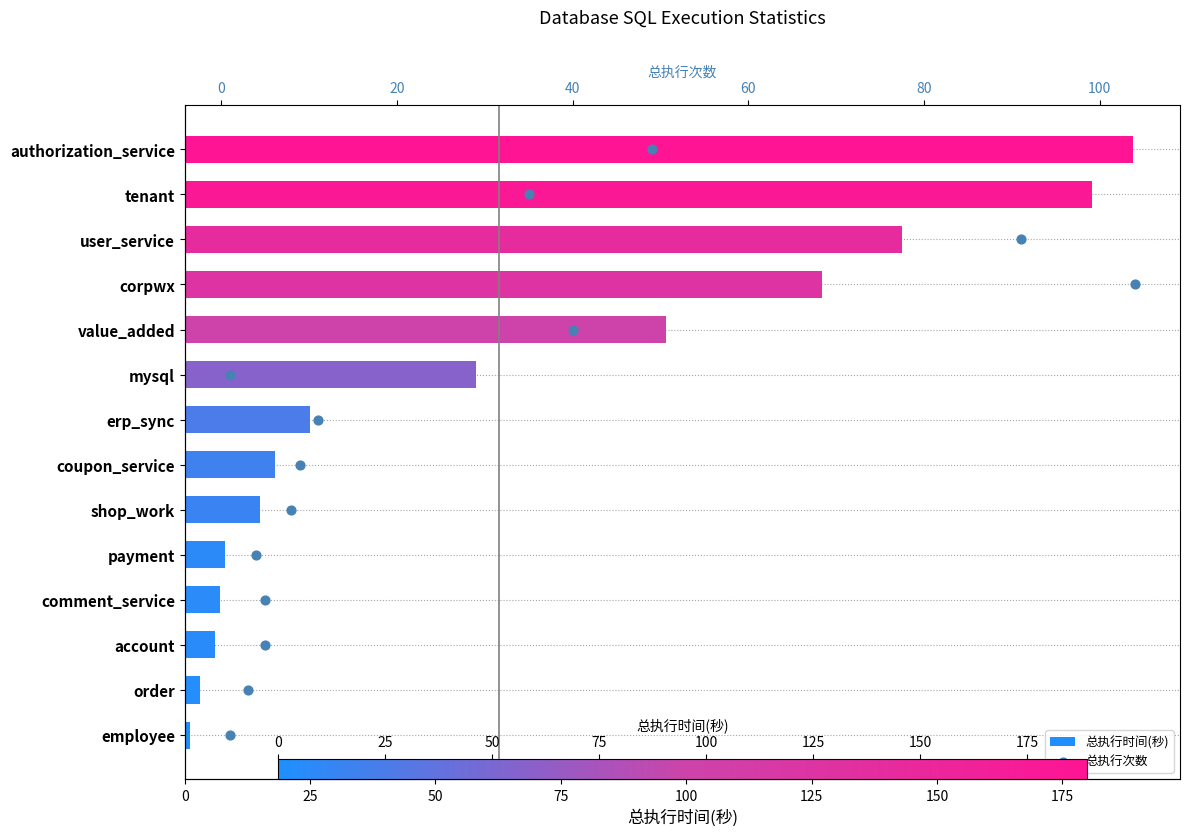

Which series reaches the maximum Y coordinate?

总执行时间(秒)